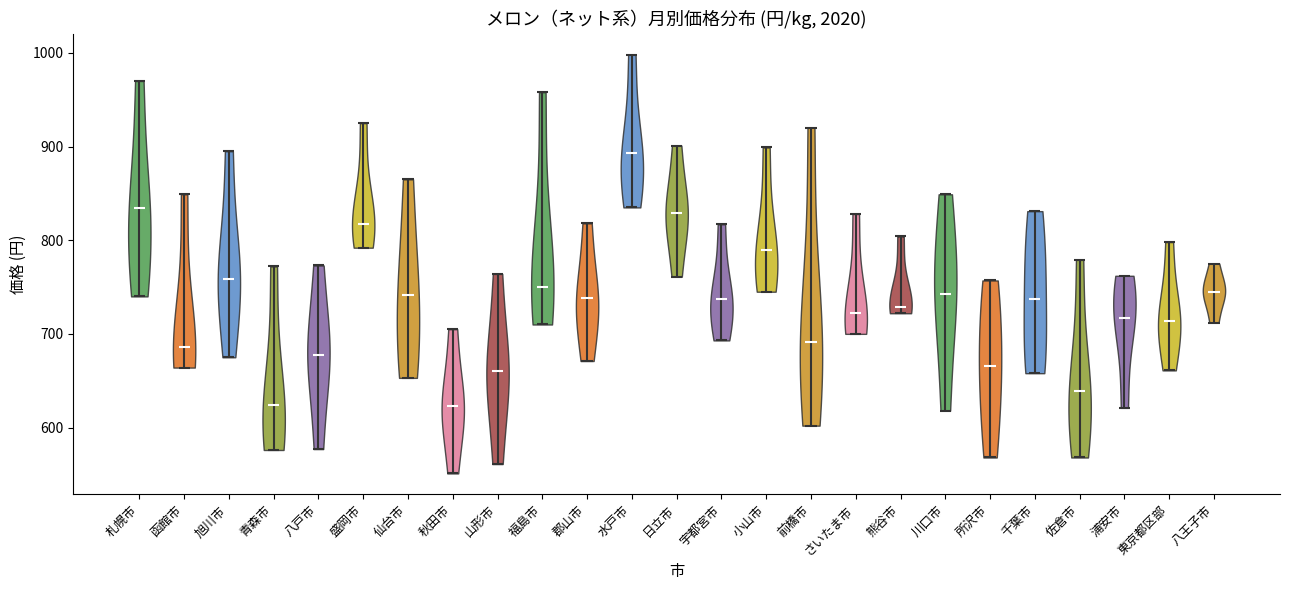

Reading left to right, read every violin against the y-axis: where its median line is, and the lowest and highest points it reaches. The values are not printed on the chart, so give them approximately, as read against the axis.

札幌市: median line 830, lowest point 740, highest point 970
函館市: median line 690, lowest point 660, highest point 850
旭川市: median line 760, lowest point 680, highest point 900
青森市: median line 620, lowest point 580, highest point 770
八戸市: median line 680, lowest point 580, highest point 770
盛岡市: median line 820, lowest point 790, highest point 930
仙台市: median line 740, lowest point 650, highest point 870
秋田市: median line 620, lowest point 550, highest point 710
山形市: median line 660, lowest point 560, highest point 760
福島市: median line 750, lowest point 710, highest point 960
郡山市: median line 740, lowest point 670, highest point 820
水戸市: median line 890, lowest point 840, highest point 1000
日立市: median line 830, lowest point 760, highest point 900
宇都宮市: median line 740, lowest point 690, highest point 820
小山市: median line 790, lowest point 750, highest point 900
前橋市: median line 690, lowest point 600, highest point 920
さいたま市: median line 720, lowest point 700, highest point 830
熊谷市: median line 730, lowest point 720, highest point 800
川口市: median line 740, lowest point 620, highest point 850
所沢市: median line 670, lowest point 570, highest point 760
千葉市: median line 740, lowest point 660, highest point 830
佐倉市: median line 640, lowest point 570, highest point 780
浦安市: median line 720, lowest point 620, highest point 760
東京都区部: median line 710, lowest point 660, highest point 800
八王子市: median line 750, lowest point 710, highest point 780